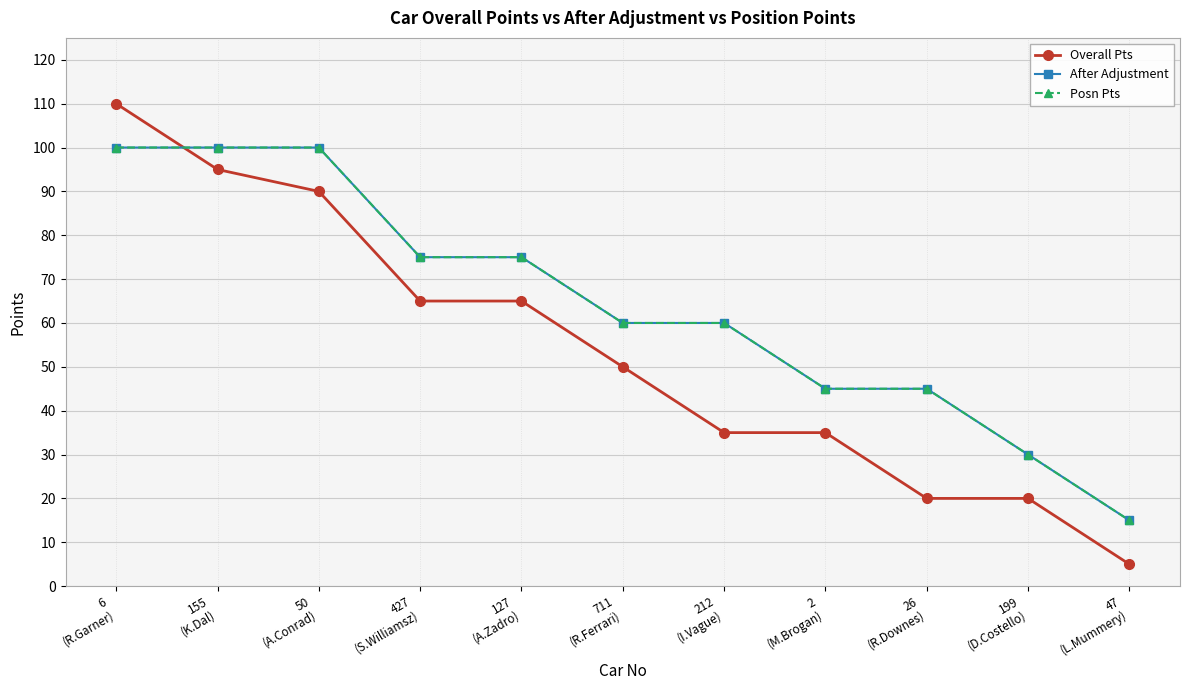

What is the label of the 4th point from the right?

2
(M.Brogan)